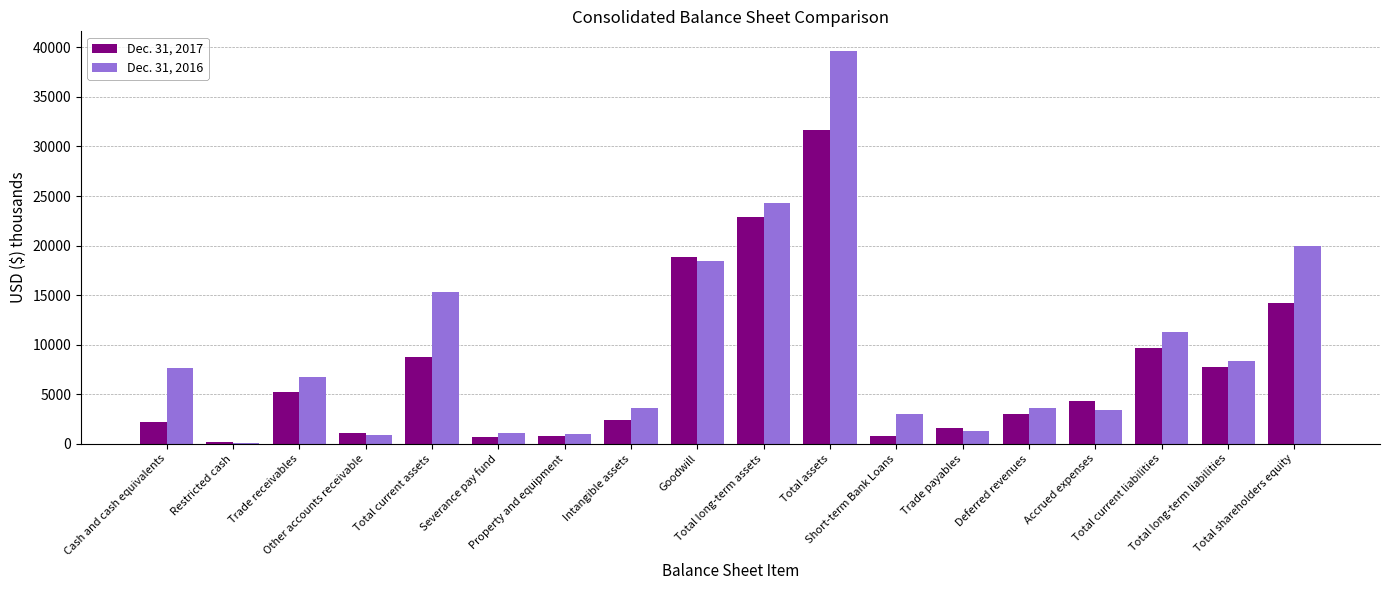

Where does the Dec. 31, 2016 series first go above 6717?

Cash and cash equivalents